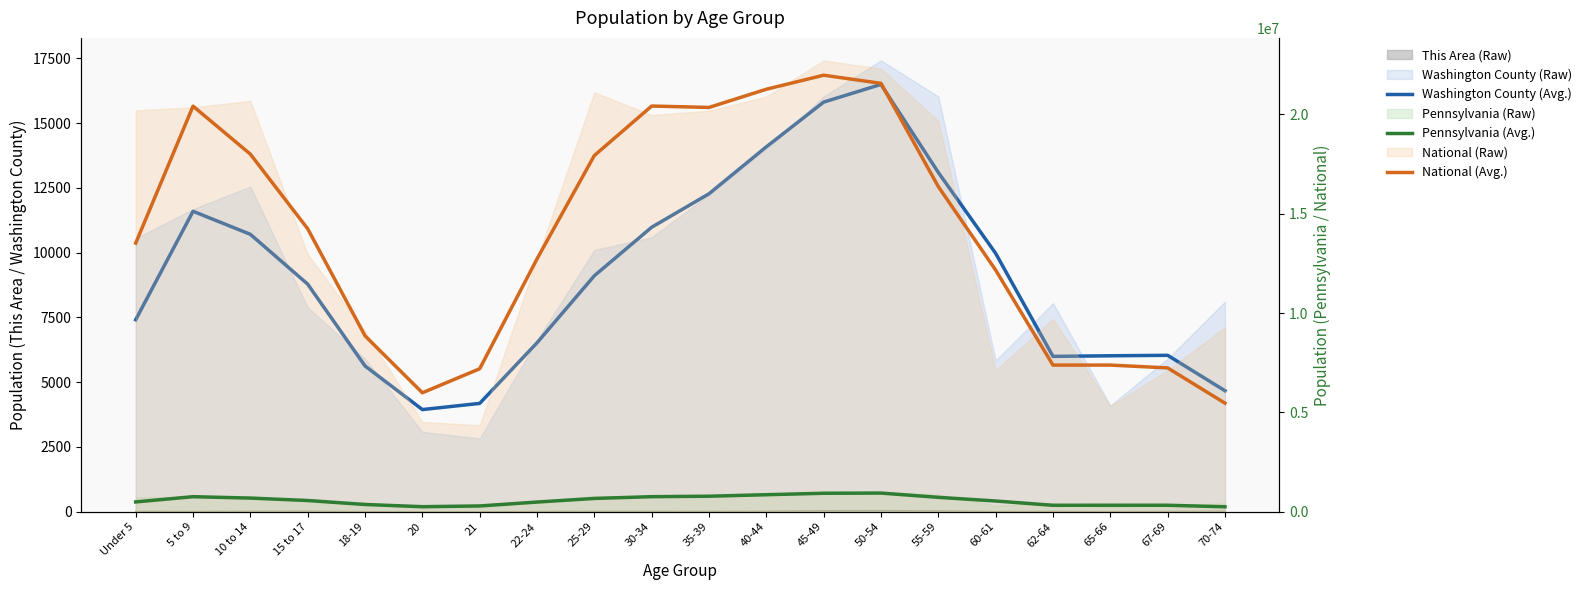

Where is Pennsylvania (Avg.) nearest to the value 594561?

15 to 17